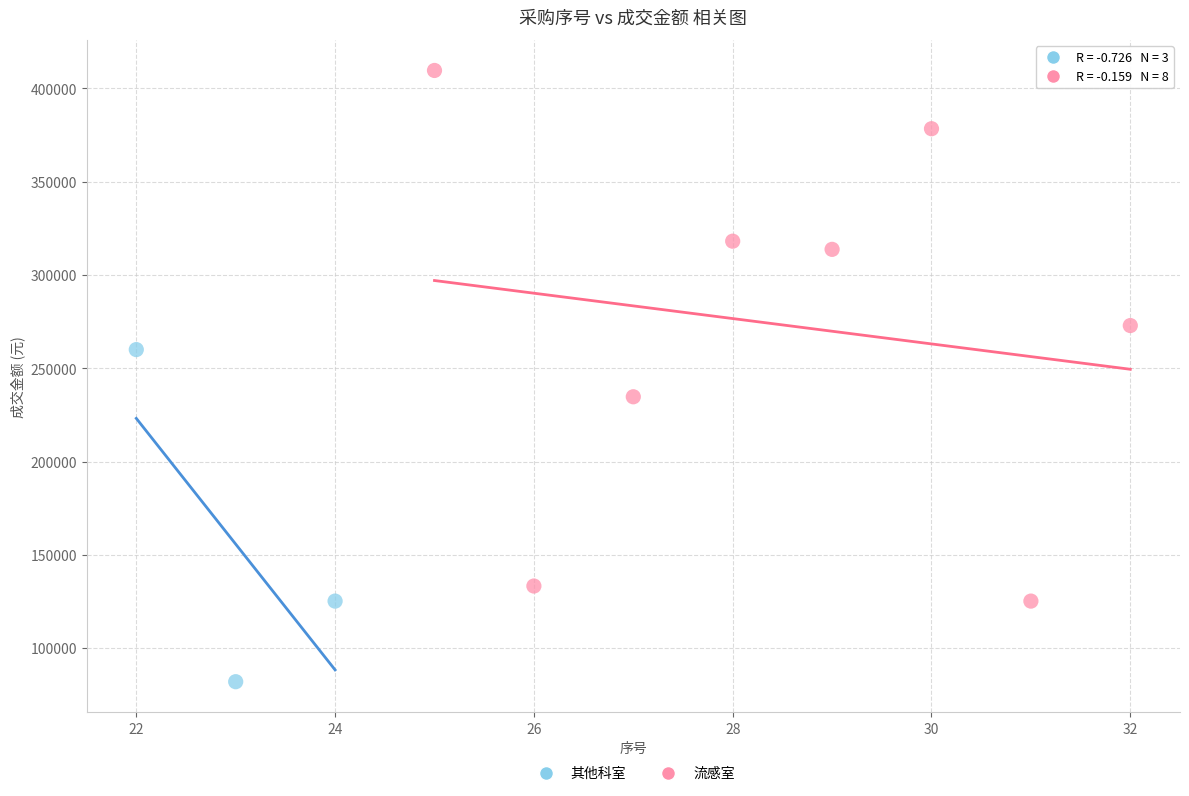

Which series contains the lowest Y value?

其他科室